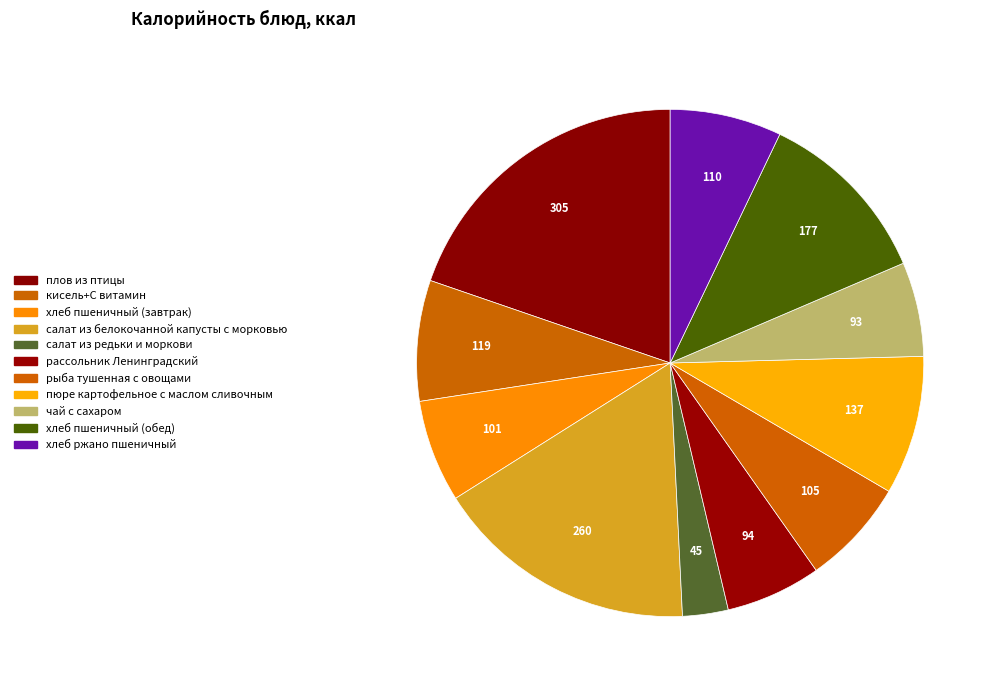

How many segments does this pie chart have?

11